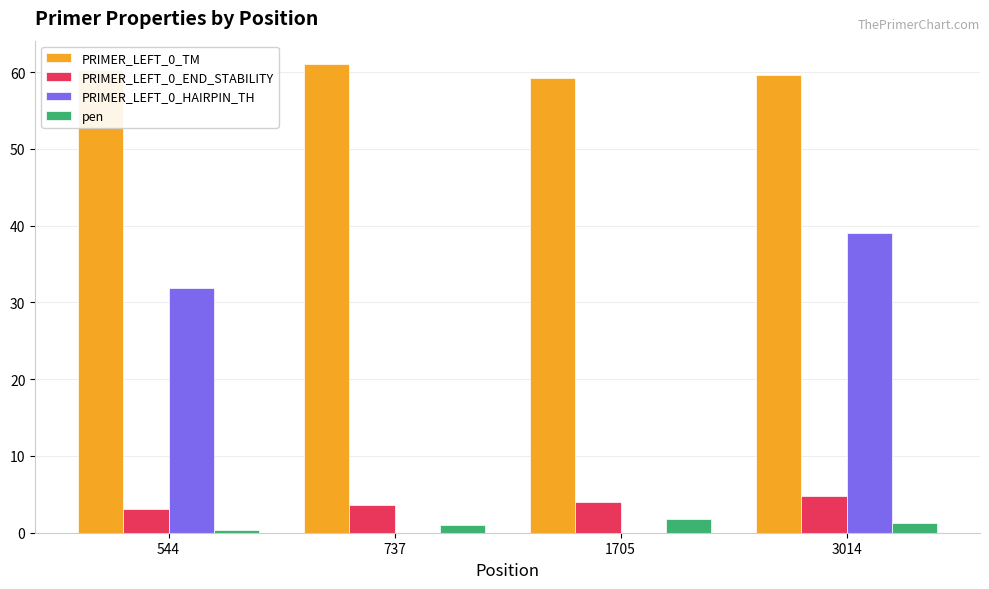

At which label does PRIMER_LEFT_0_HAIRPIN_TH first exceed 31?

544